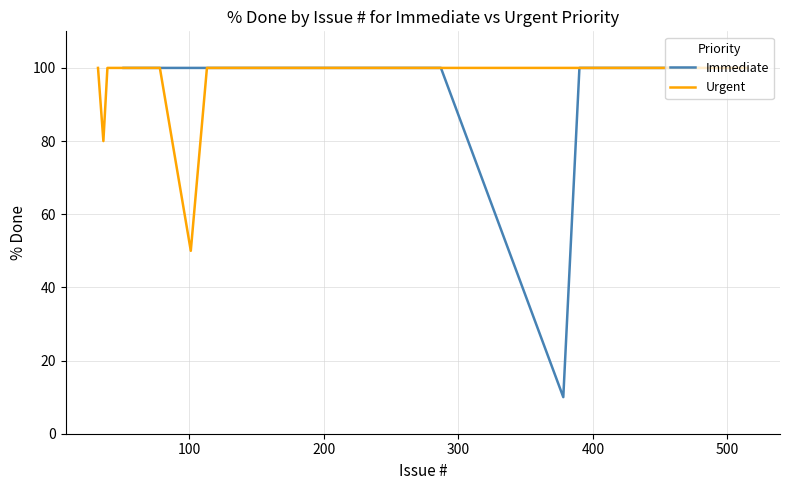

What is the highest value of the Immediate series?

100